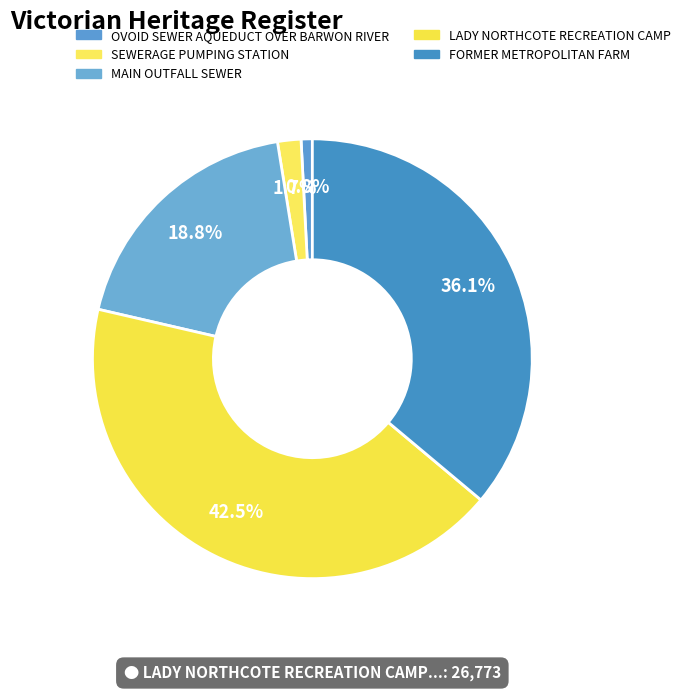

How many slices are in this pie chart?

5